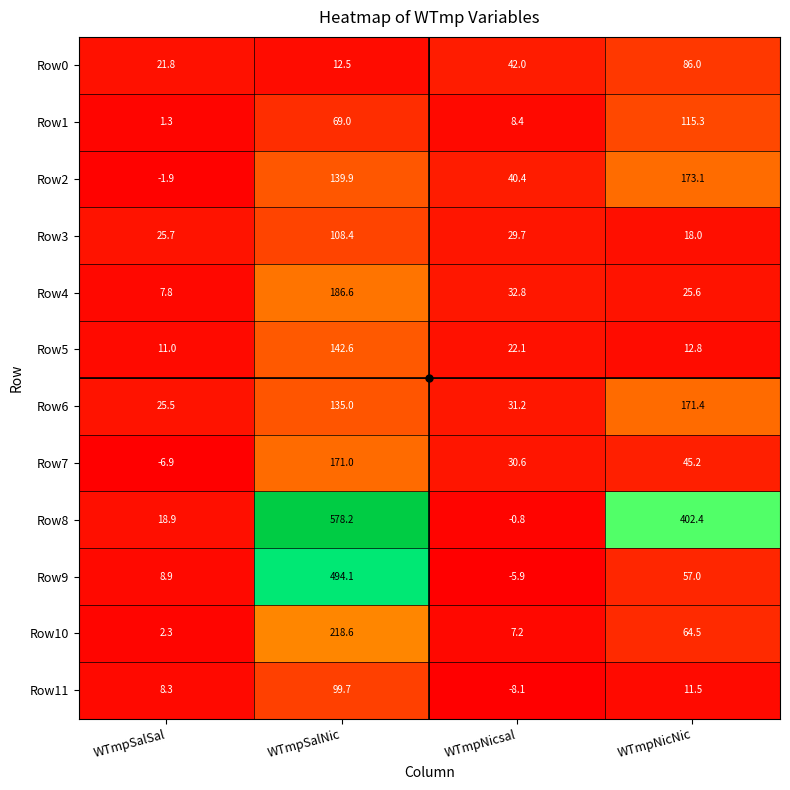

What is the lowest value of the Row3 series?

18.0